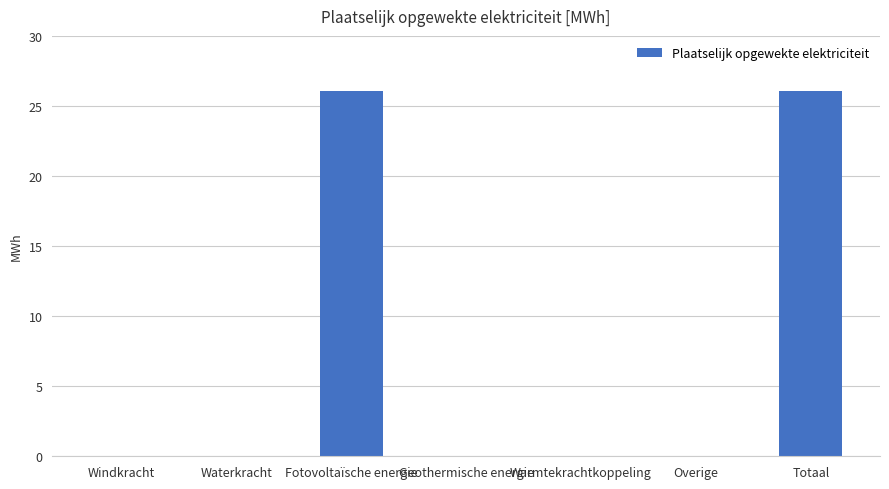

What is the sum of all values?

52.1